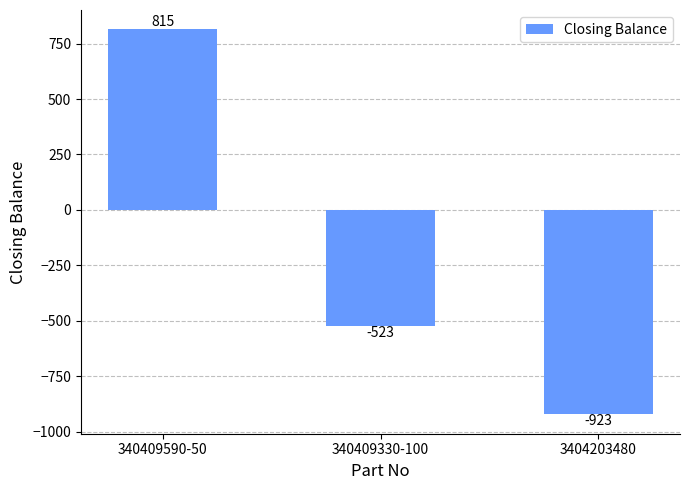

How many bars are there in total?

3